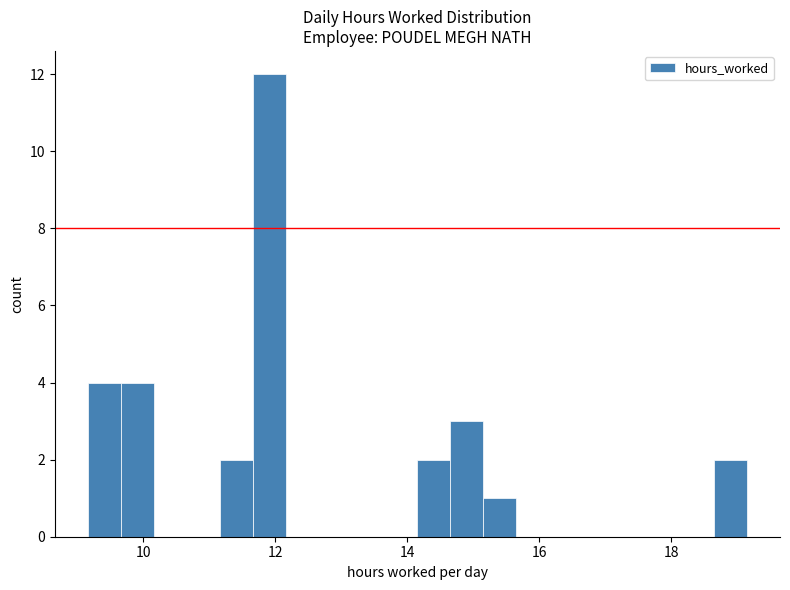

Read against the x-axis, roughly where is the centre of the tallest bar?

12.0